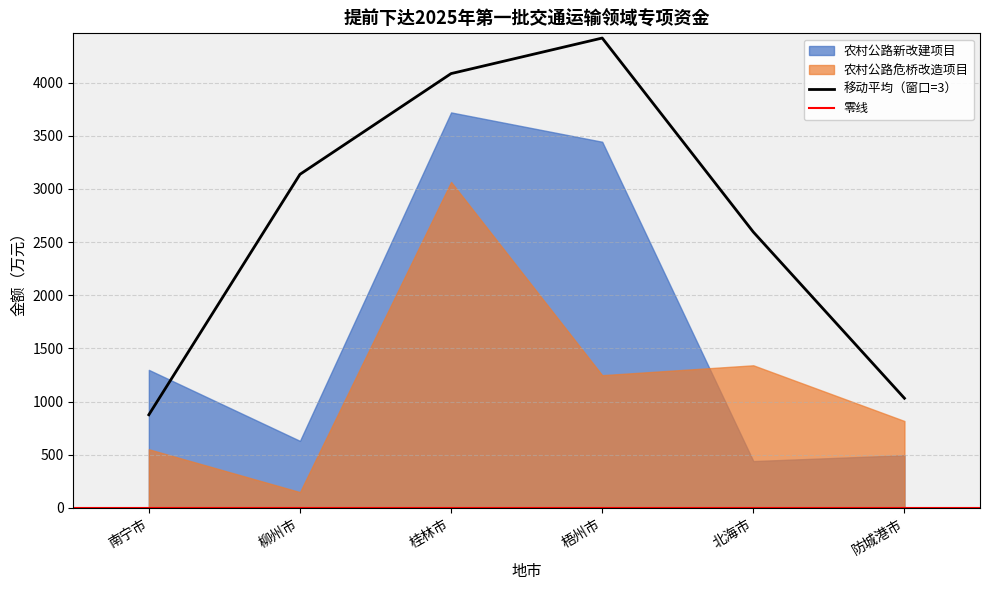

Which series has the widest spread of values?

农村公路新改建项目